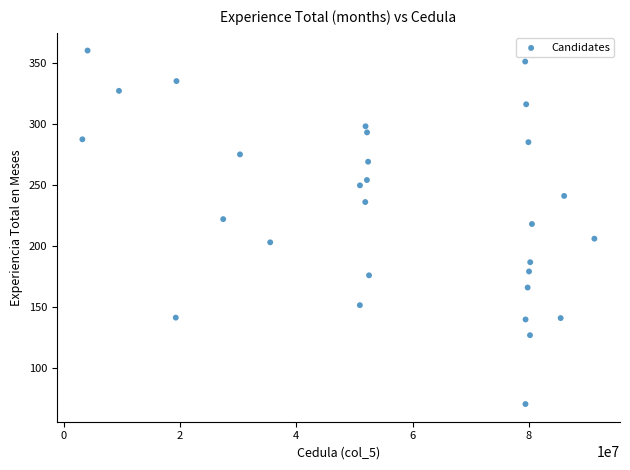

What is the range of X values (max minus min)?

88022569.0